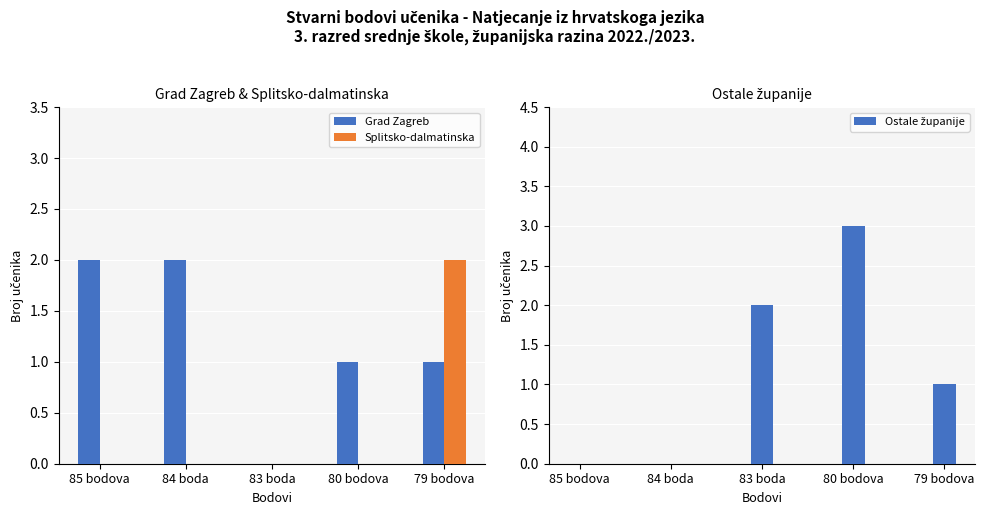

What is the greatest value displayed?

3